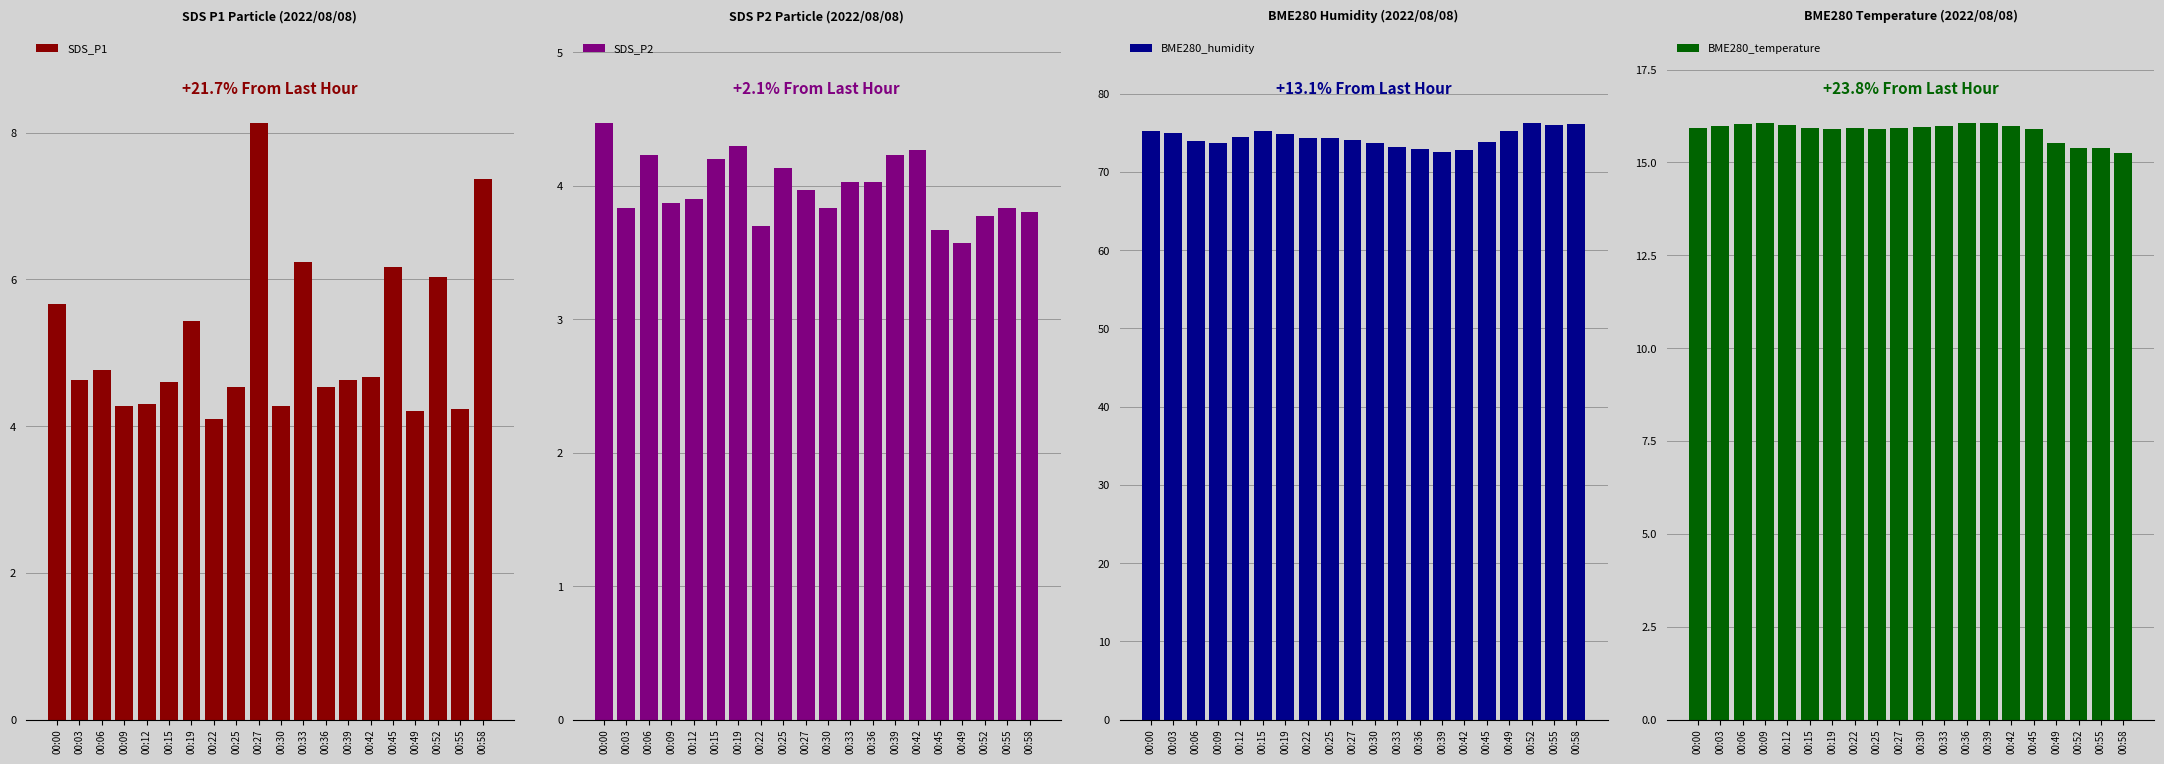

What are all the series names shown in the legend?

SDS_P1, SDS_P2, BME280_humidity, BME280_temperature